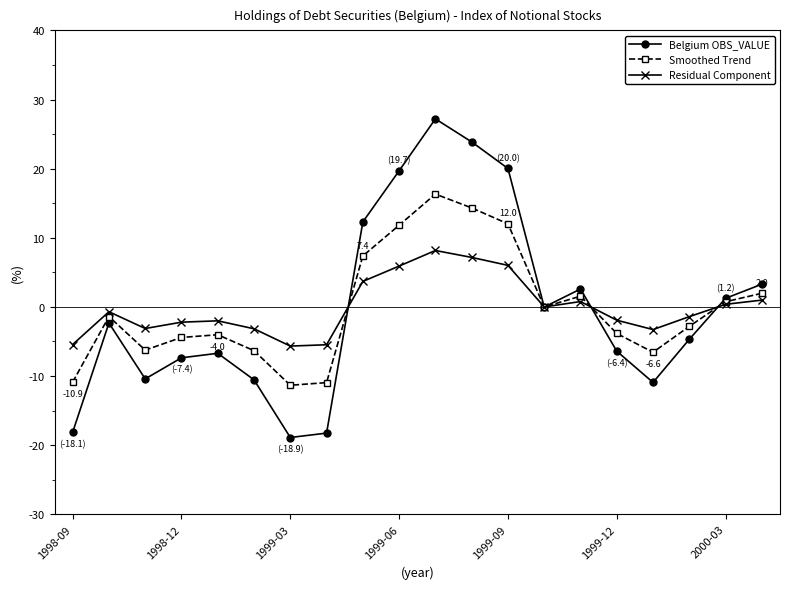

At how many categories does at least one series exceed 18?

4